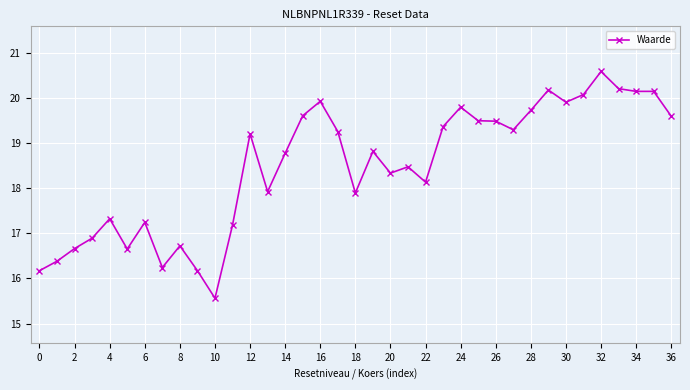

What is the minimum value shown in the chart?

15.6